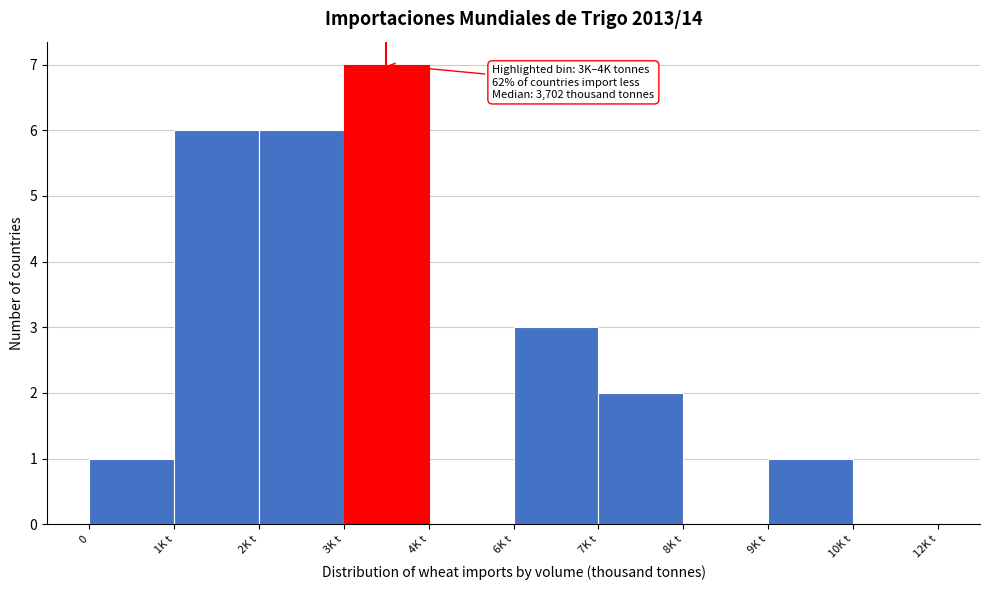

Reading left to right, what are all the values shown in this chart?

0=1	1K t=6	2K t=6	3K t=7	4K t=0	6K t=3	7K t=2	8K t=0	9K t=1	10K t=0